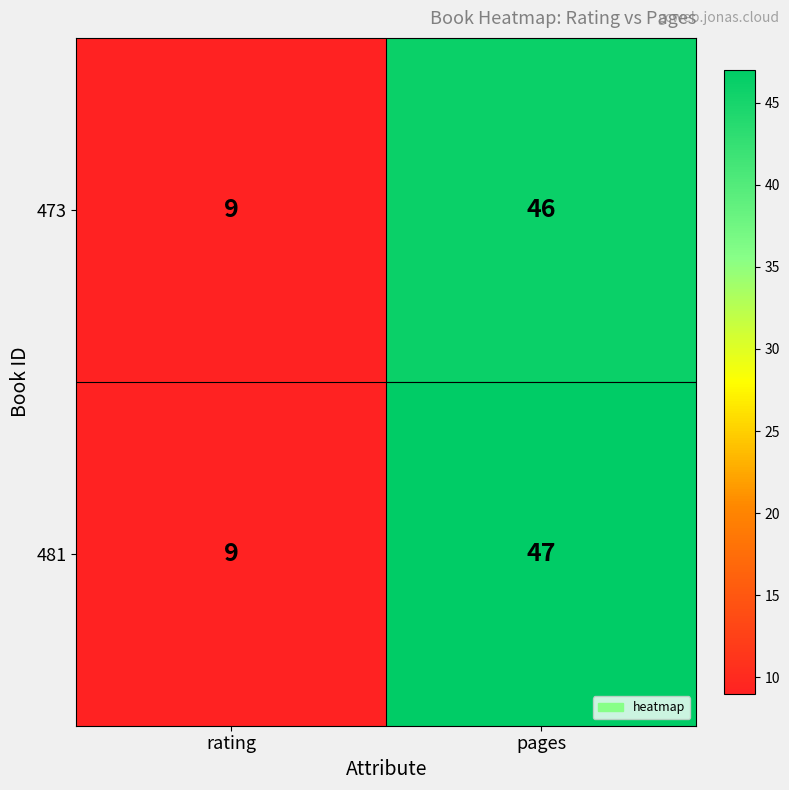

At which category is the sum across all series the highest?

pages